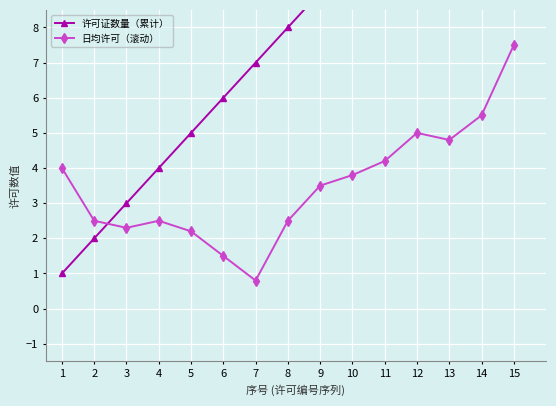

Which category has the highest value across all series?

15